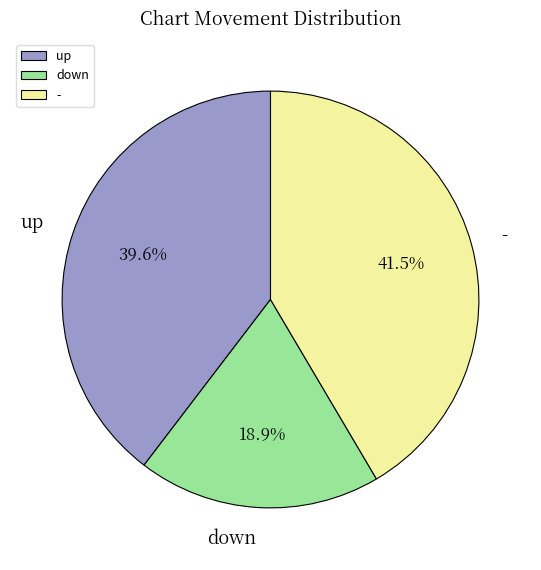

Which has a higher value, up or -?

-